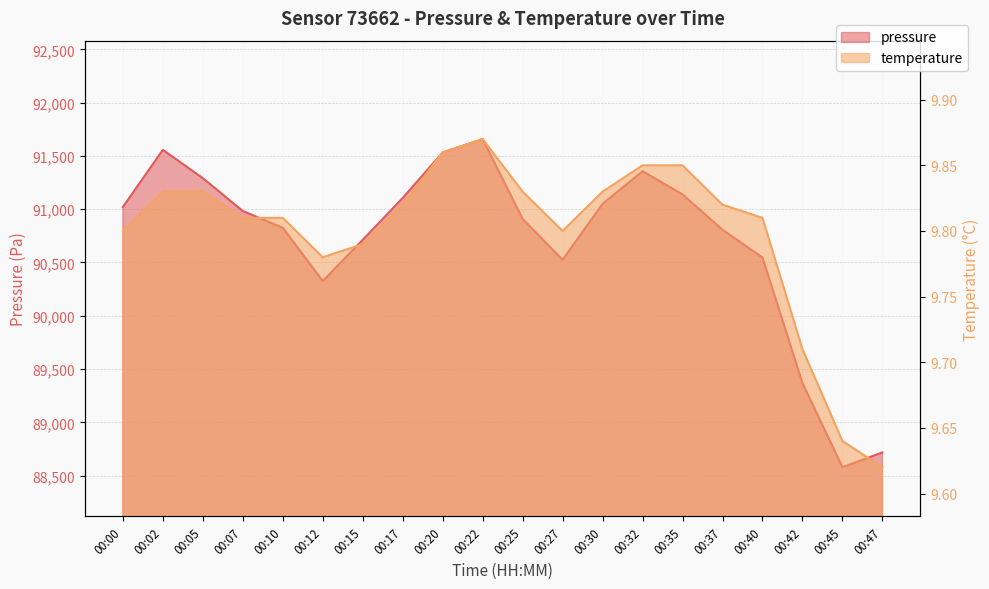

Which series has the largest total across all categories?

pressure